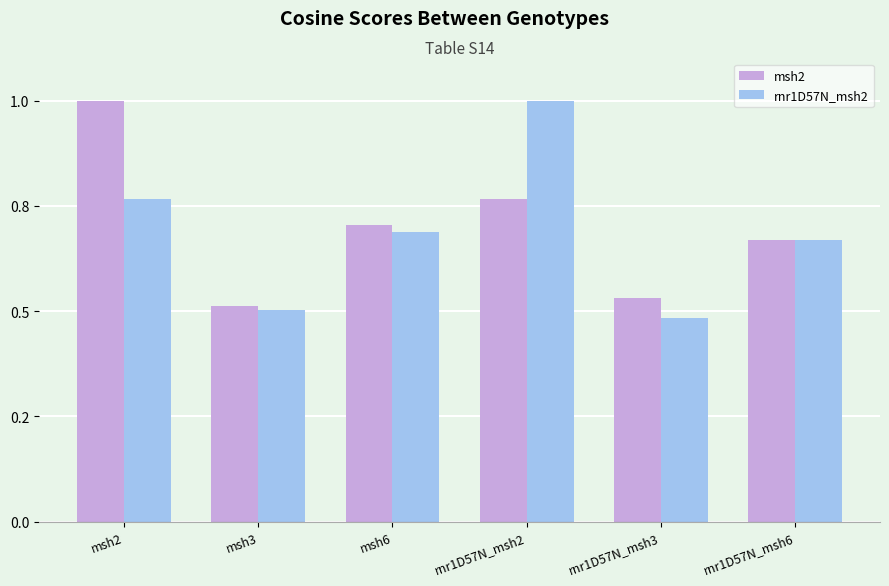

What position from the left is rnr1D57N_msh6?

6